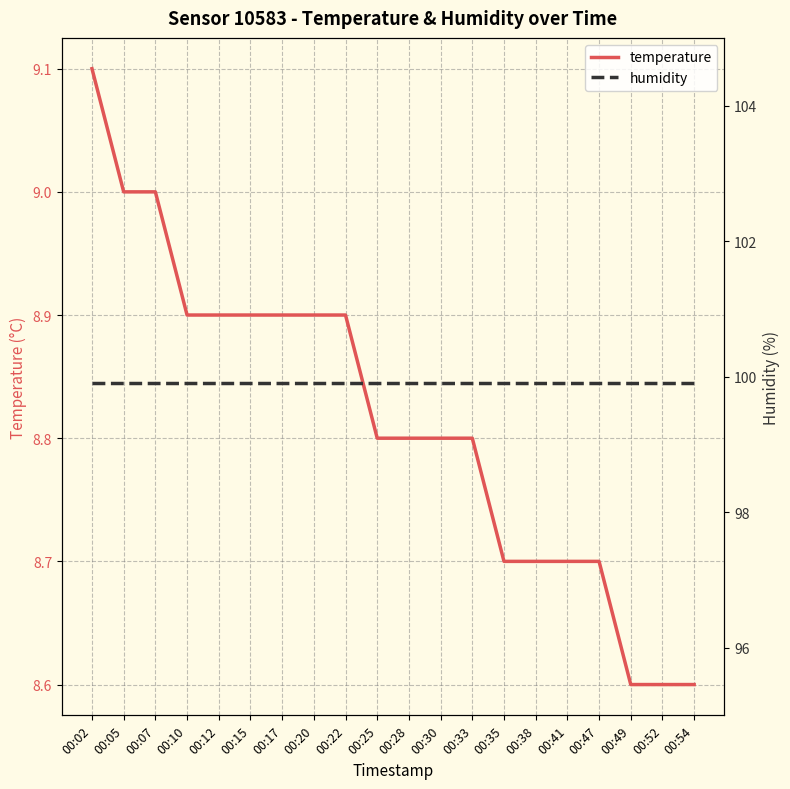

At how many categories does at least one series exceed 42?

20